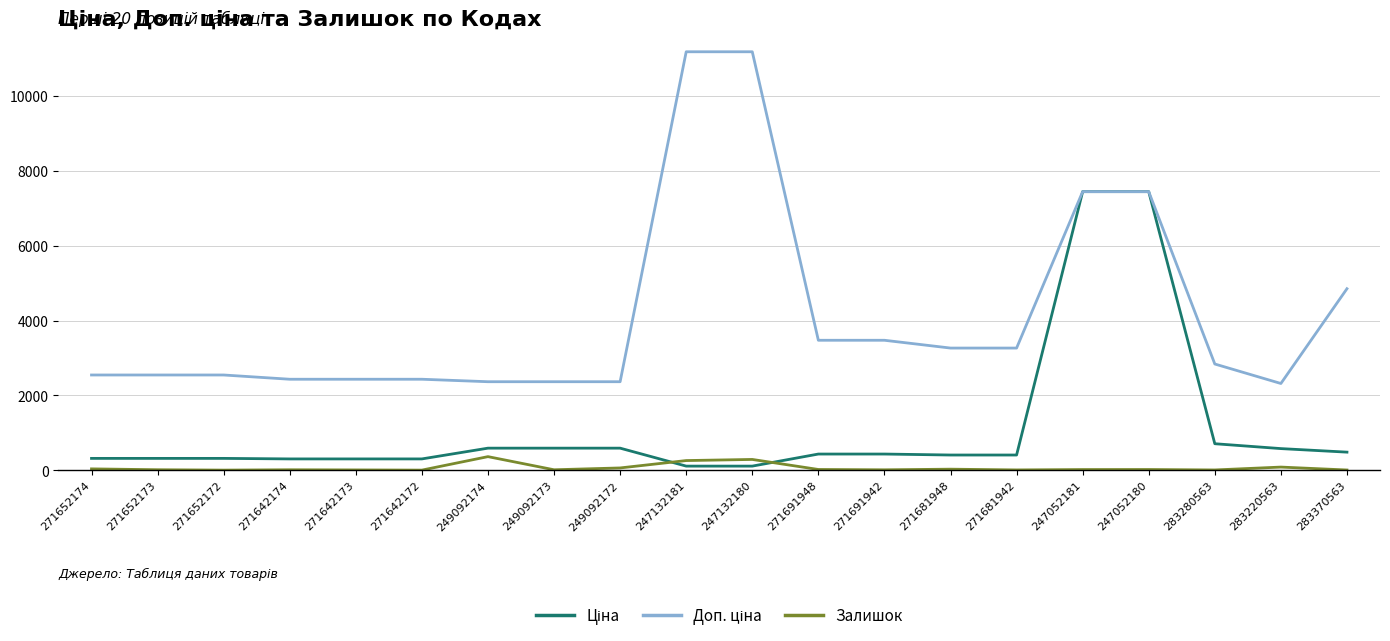

What is the greatest value displayed?

11182.0